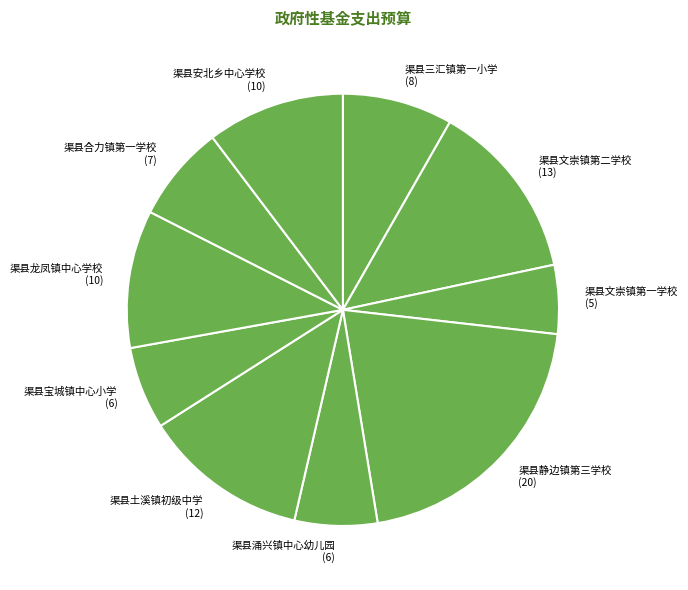

The 渠县安北乡中心学校 slice represents 1% of the pie. True or false?

False